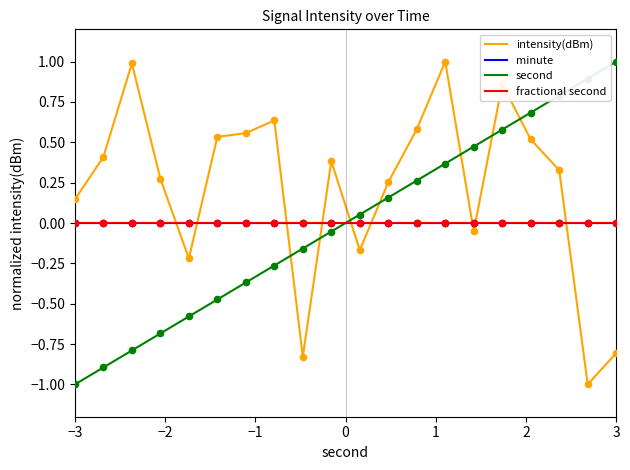

Is this an area chart (filled region under the line)?

No